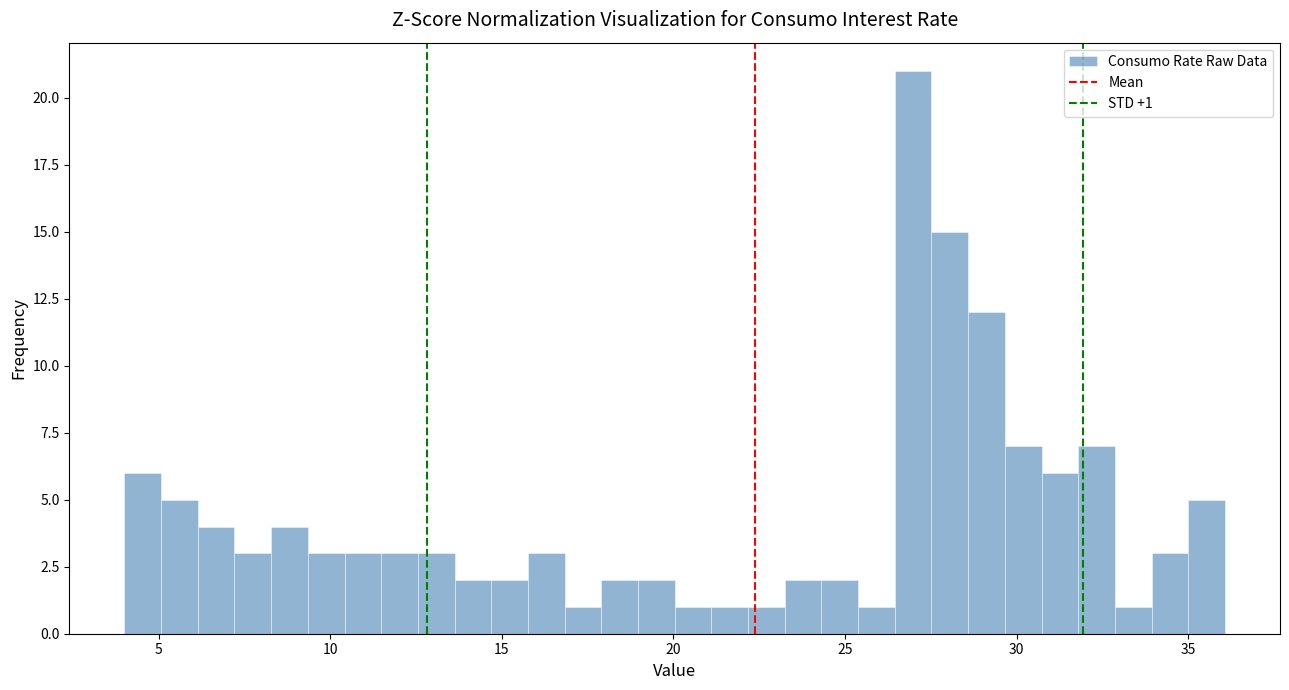

Read against the x-axis, roughly where is the centre of the tallest bar?

27.0